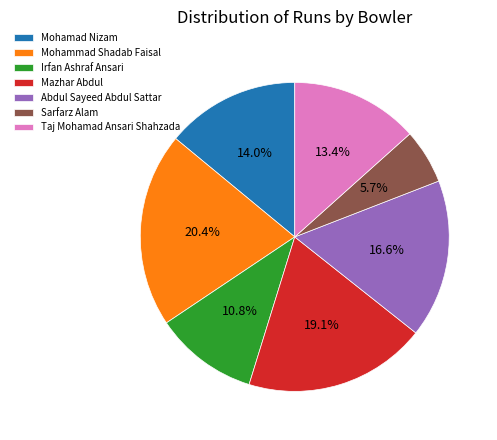

What percentage is the Mohammad Shadab Faisal slice, to the nearest percent?

20%